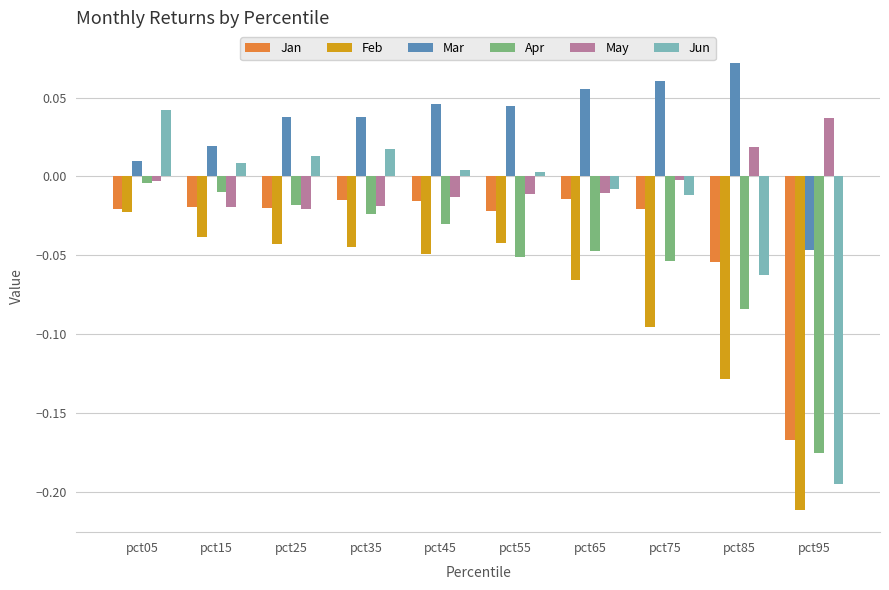

At which category does the chart reach its minimum across all series?

pct95